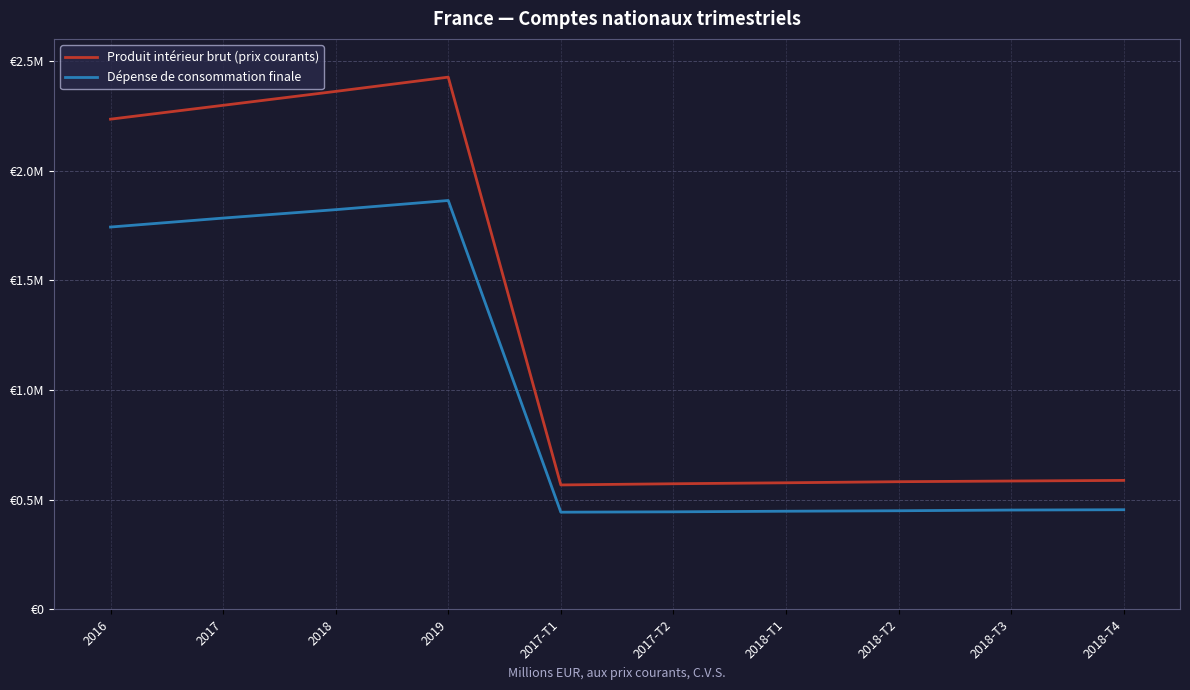

Does the chart display data point markers on the line(s)?

No